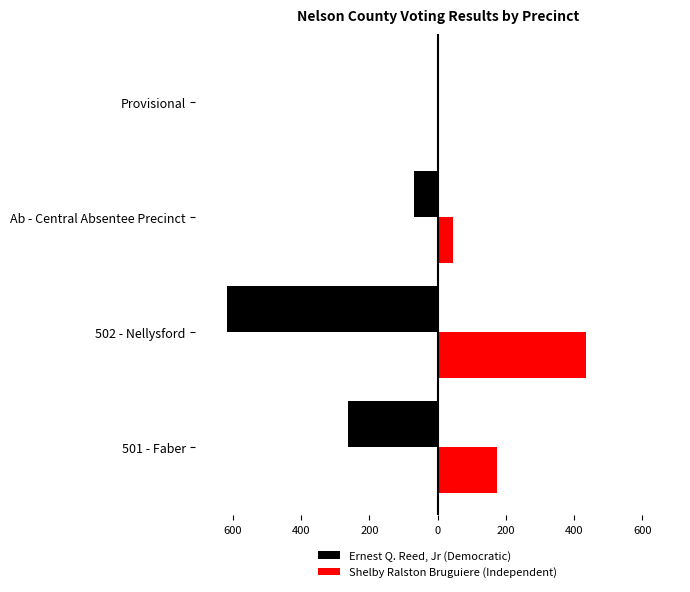

Reading right to left, extract all data points from this chart.

Ernest Q. Reed, Jr (Democratic): 0	-68	-618	-264
Shelby Ralston Bruguiere (Independent): 0	45	434	173